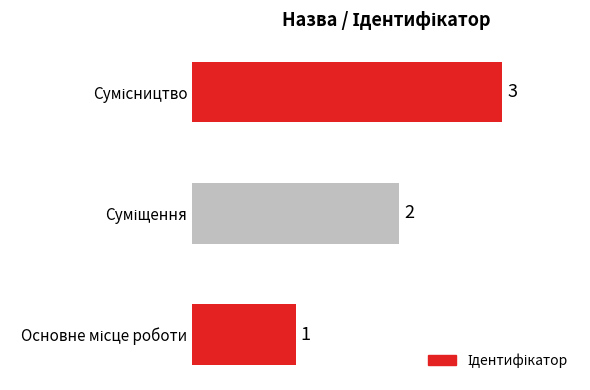

What is the smallest value displayed?

1